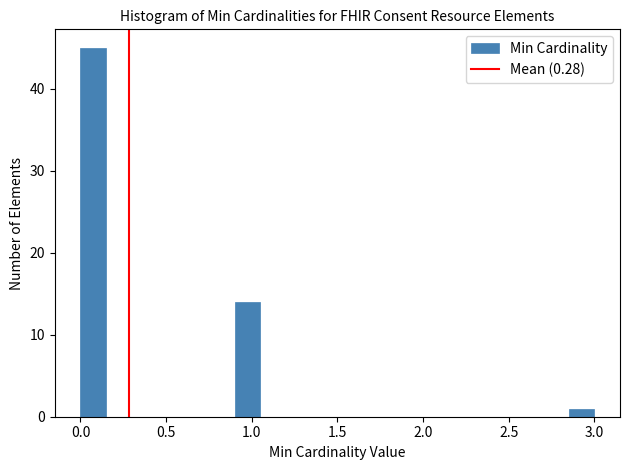

Around what value on the x-axis is the tallest bar? Give the approximate position of its centre, as read against the axis.

0.10